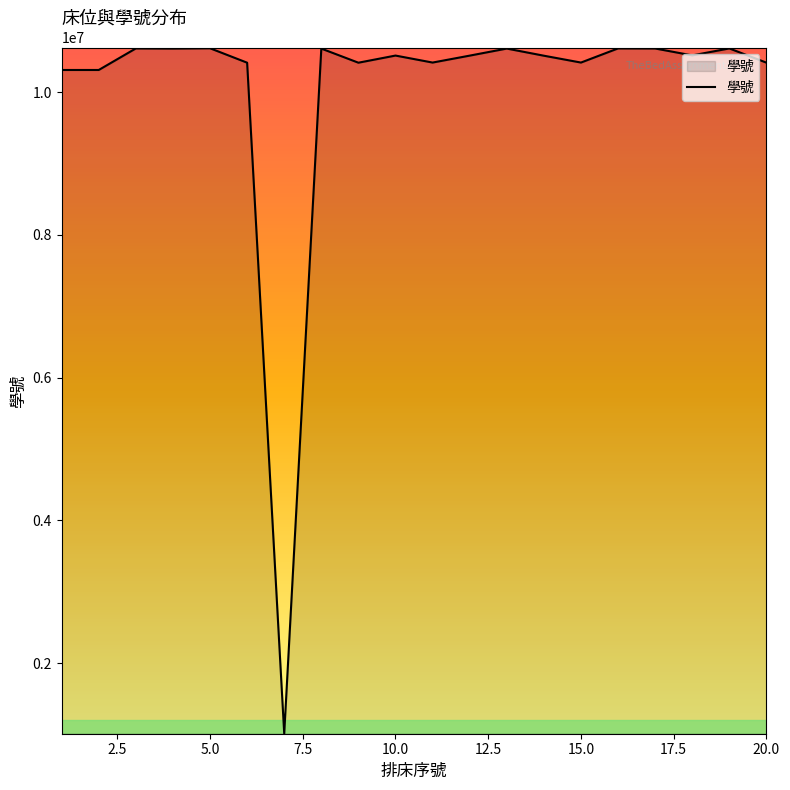

What is the difference between the maximum and minimum values?

9604349